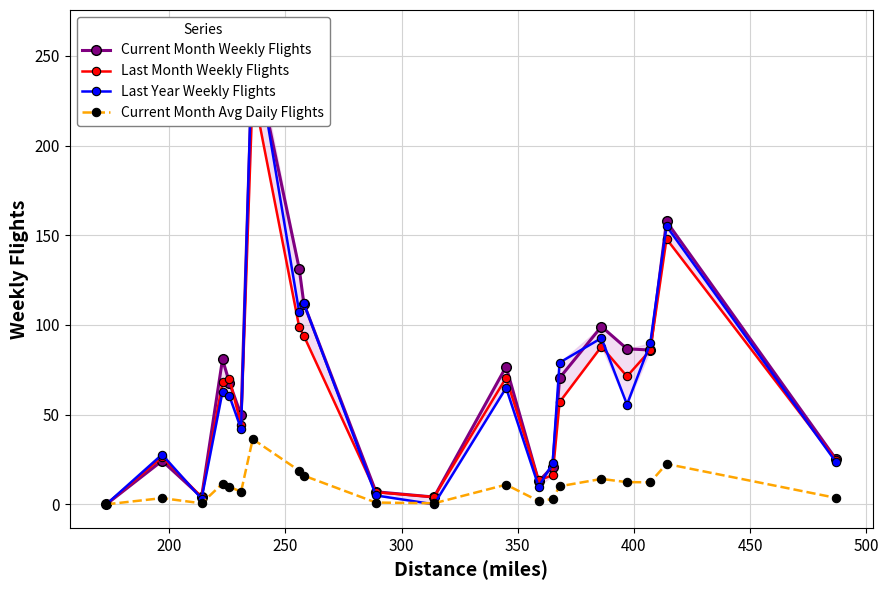

What is the value of the Last Month Weekly Flights point at the 7th from the left?

231.6